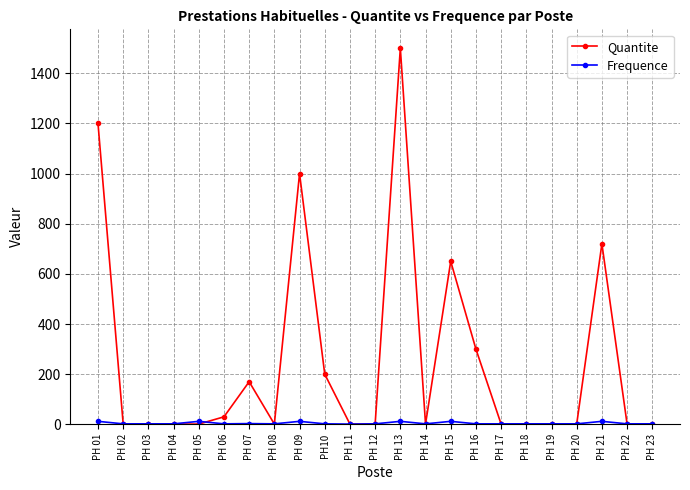

True or false: Quantite has a value of 1 at PH 19.

True